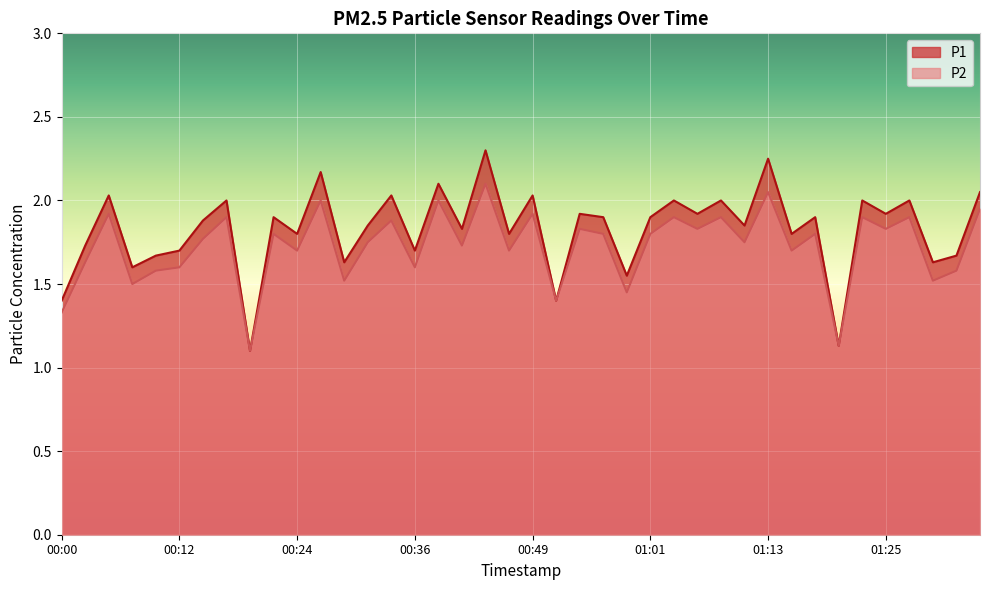

The value of P2 at 00:07 is 1.5. True or false?

True